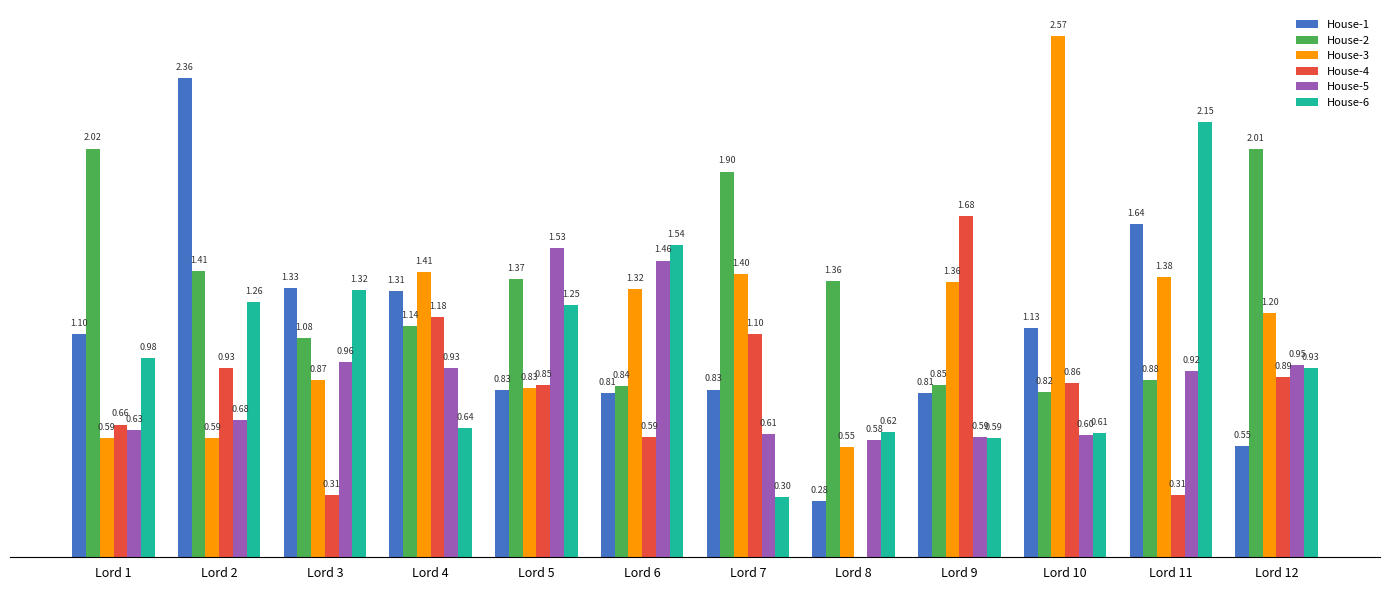

Between Lord 4 and Lord 6, which series saw the biggest shift?

House-6